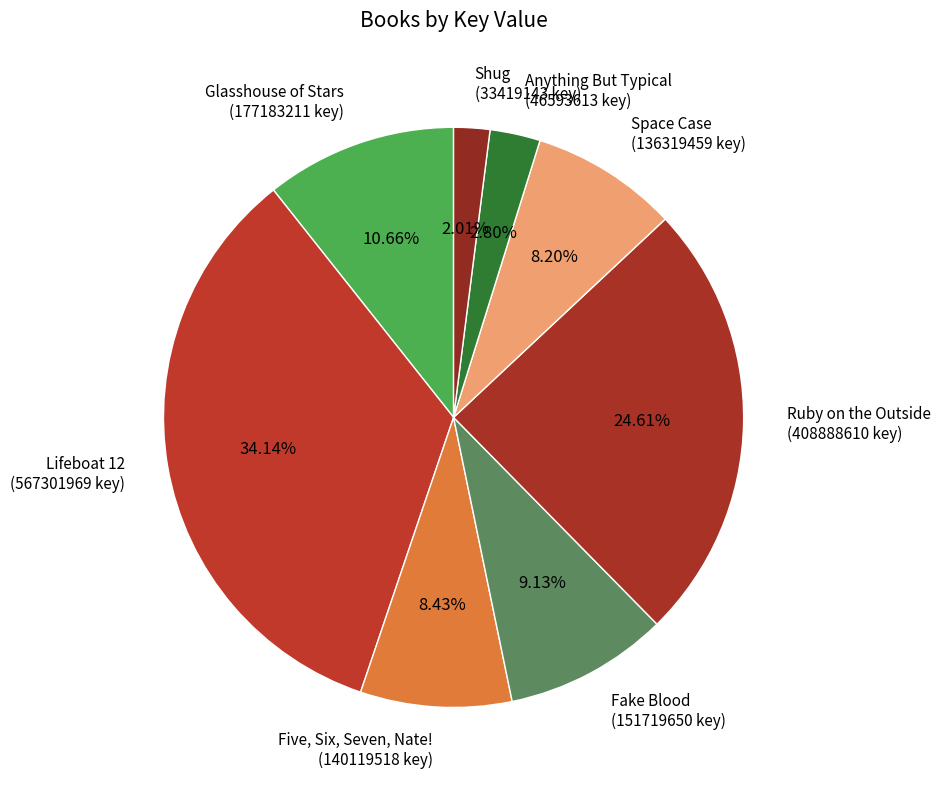

Is there any slice that represents more than half of the pie?

No